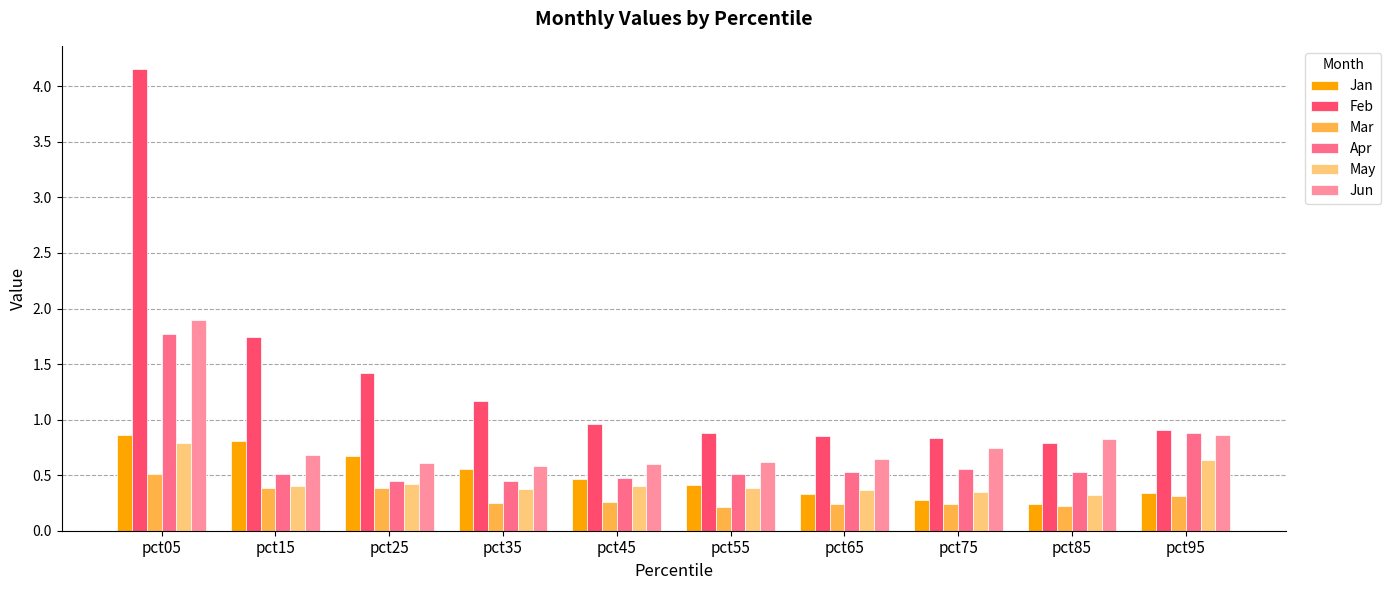

The Feb series shows 0.3 at pct95. True or false?

False